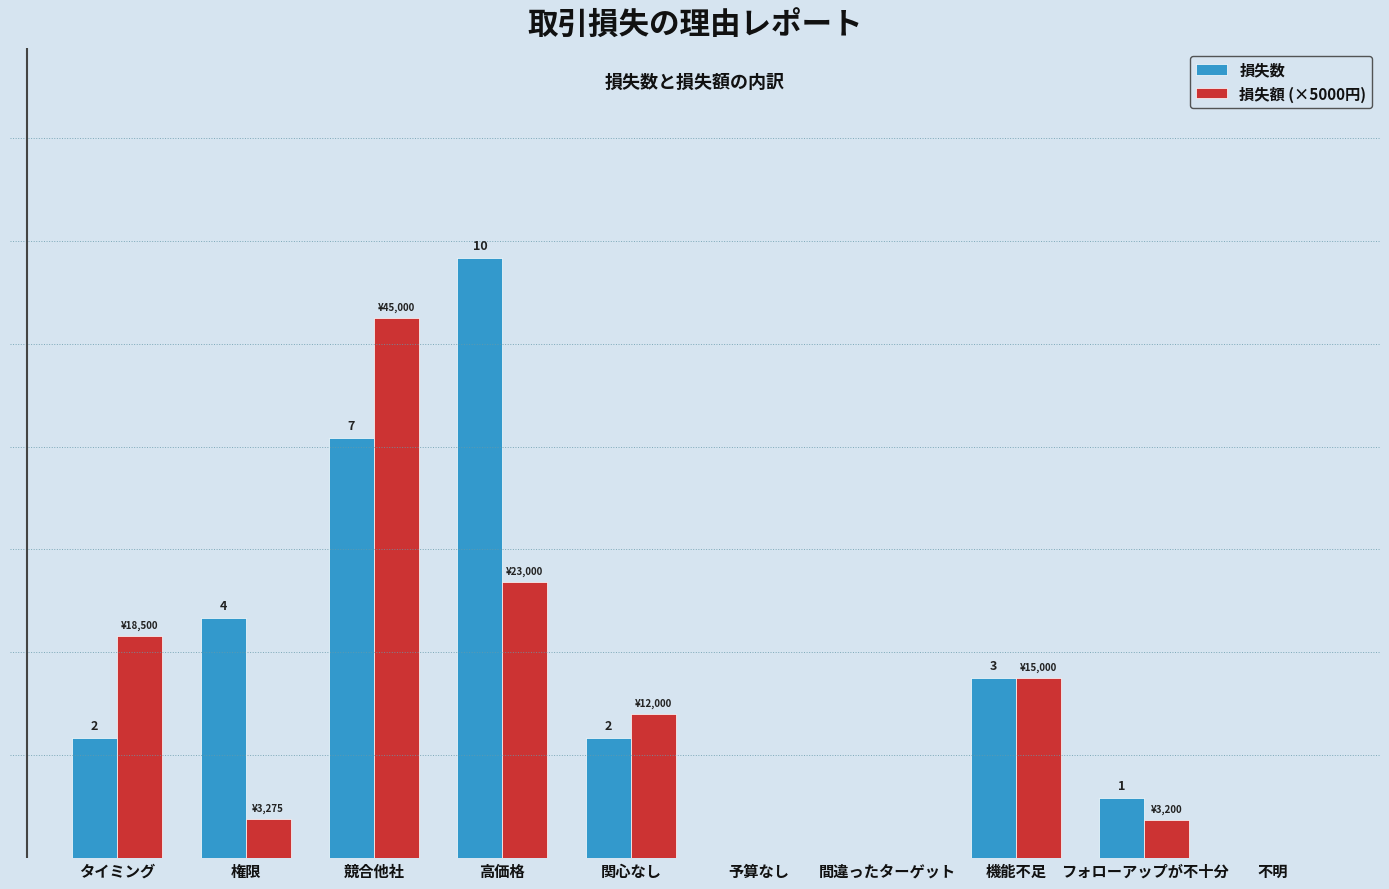

What are all the series names shown in the legend?

損失数, 損失額 (×5000円)